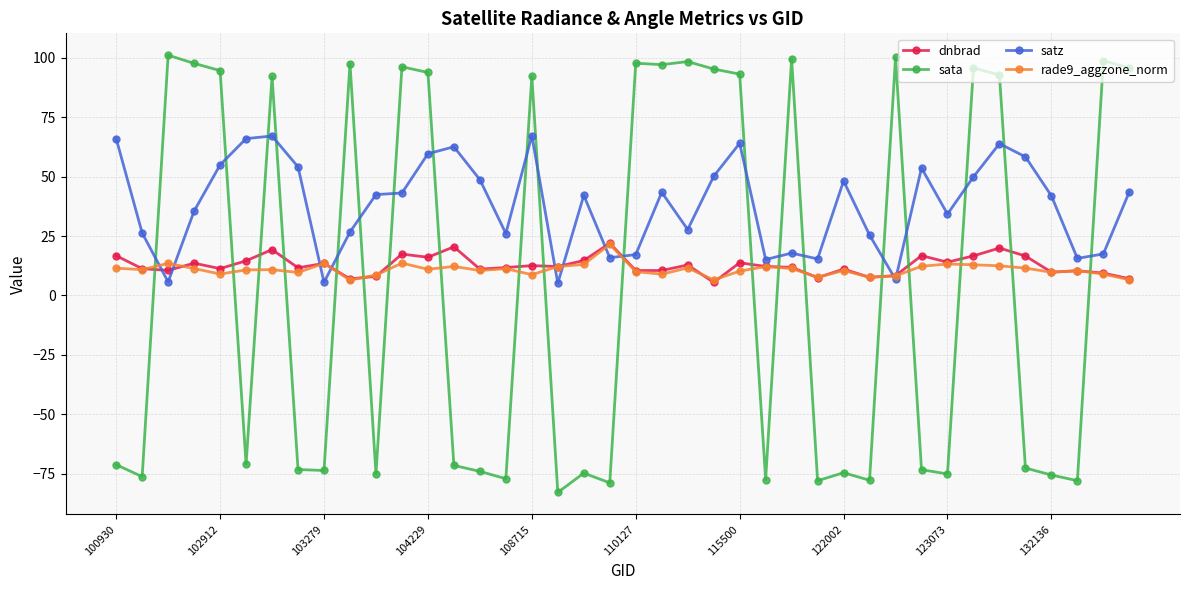

What is the value of the dnbrad point at the 15th from the left?

11.1